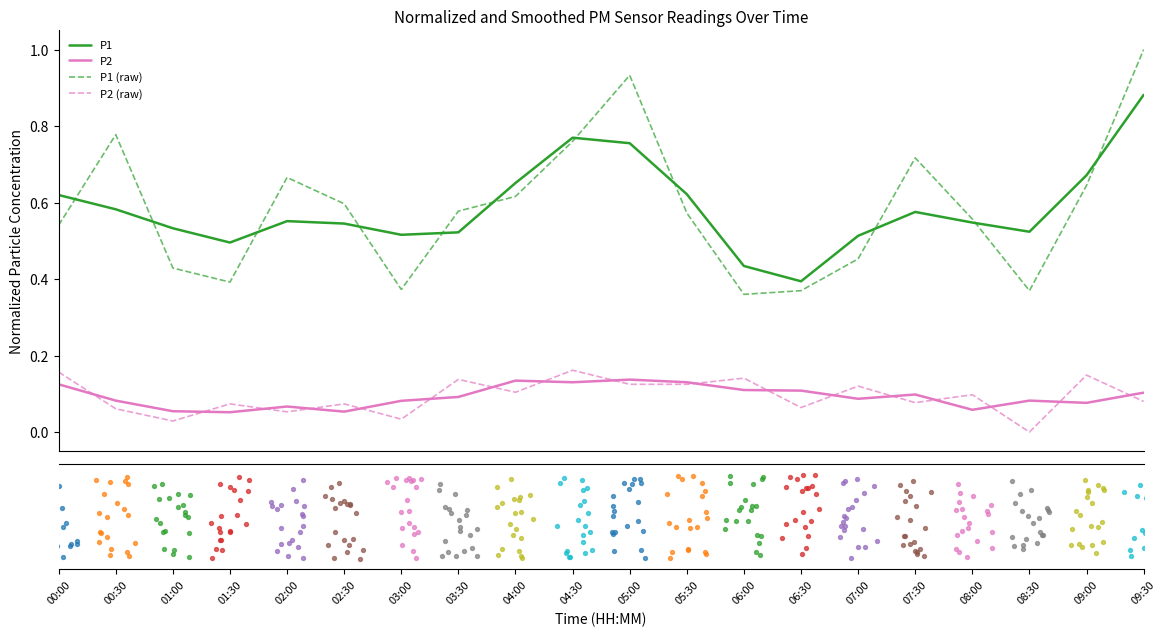

At how many categories does at least one series exceed 0?

20